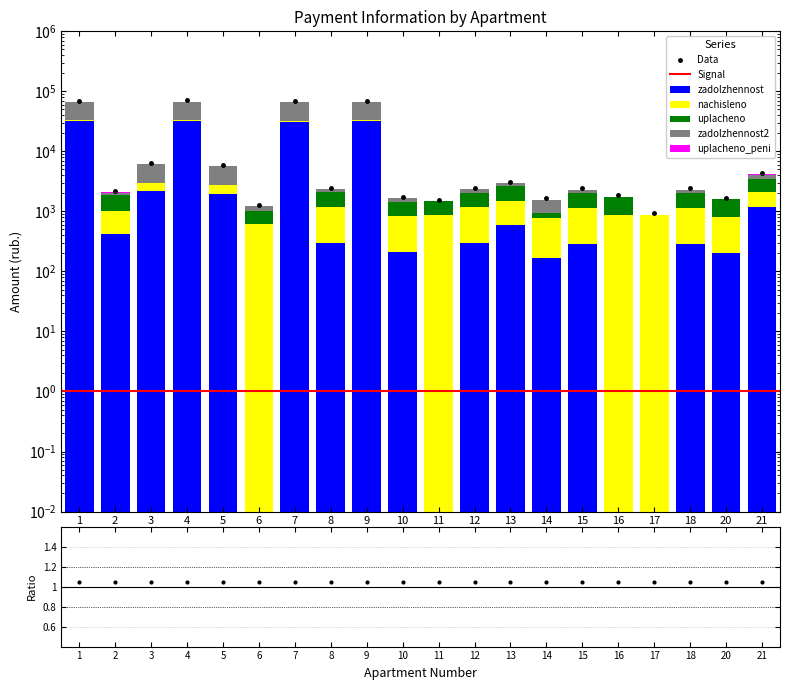

Between 17 and 20, which series saw the biggest shift?

uplacheno